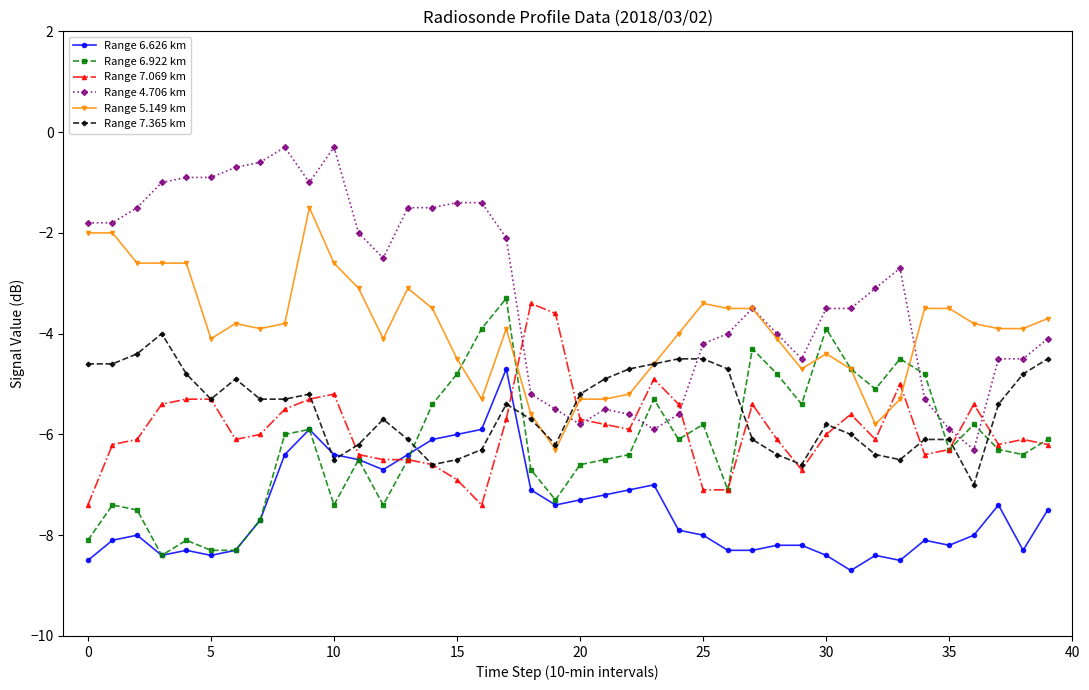

True or false: Range 5.149 km has more than 0 interior local peaks.

True